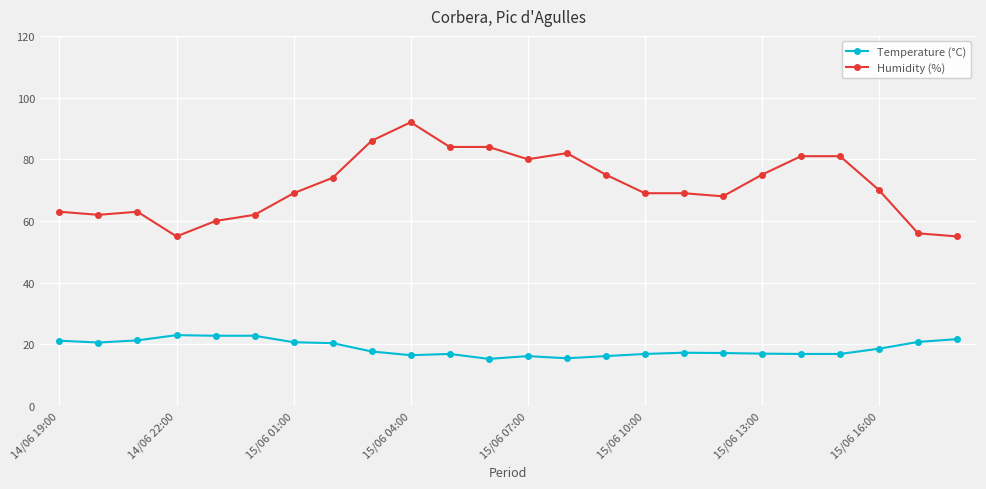

Which series has the largest range (max minus min)?

Humidity (%)